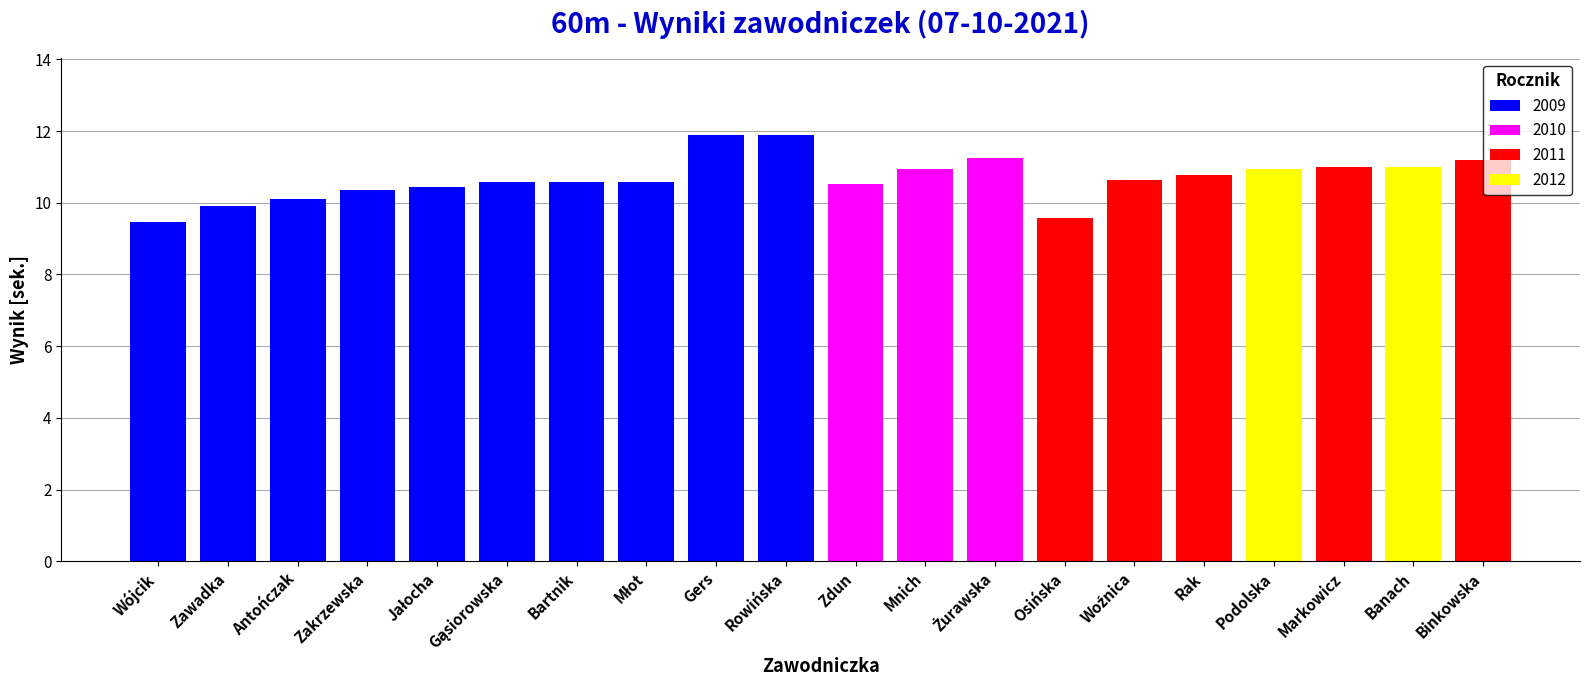

What is the difference between the second highest and minimum values?

2.4